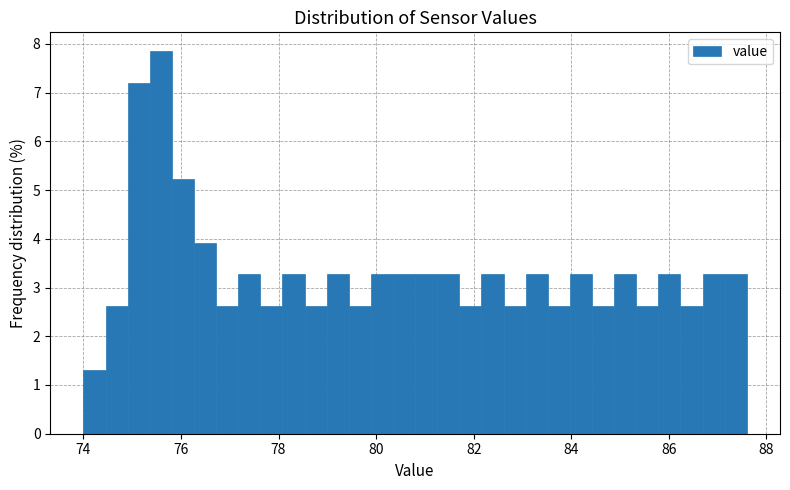

Read against the x-axis, roughly where is the centre of the tallest bar?

75.6